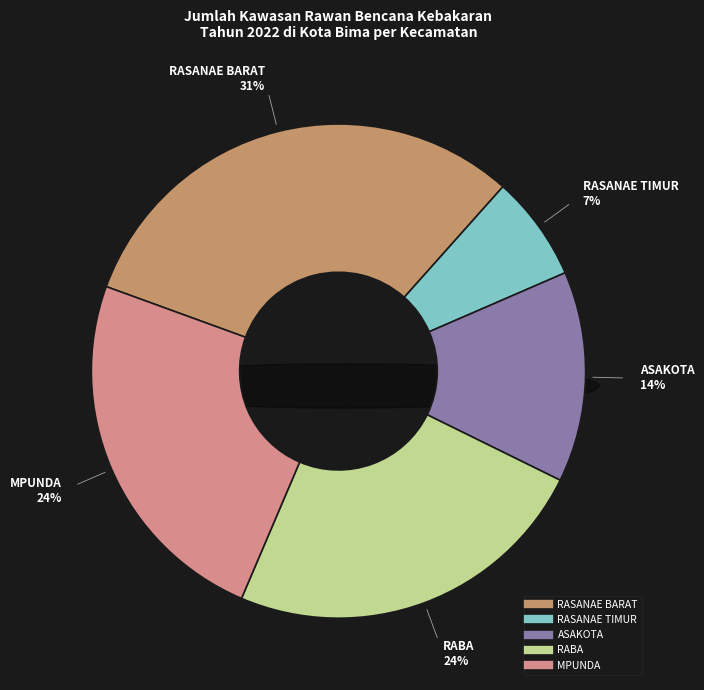

Is there a majority slice in this chart?

No